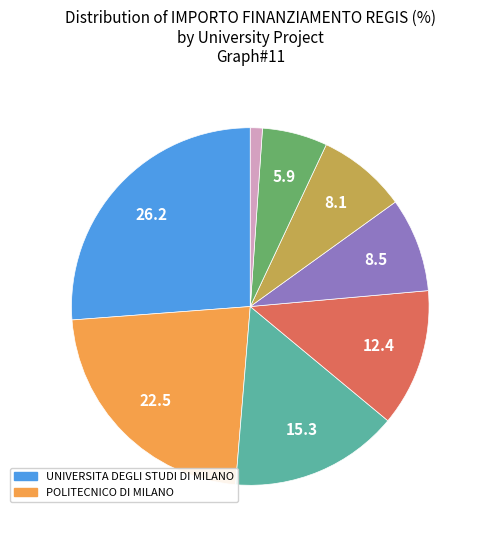

Is there a majority slice in this chart?

No